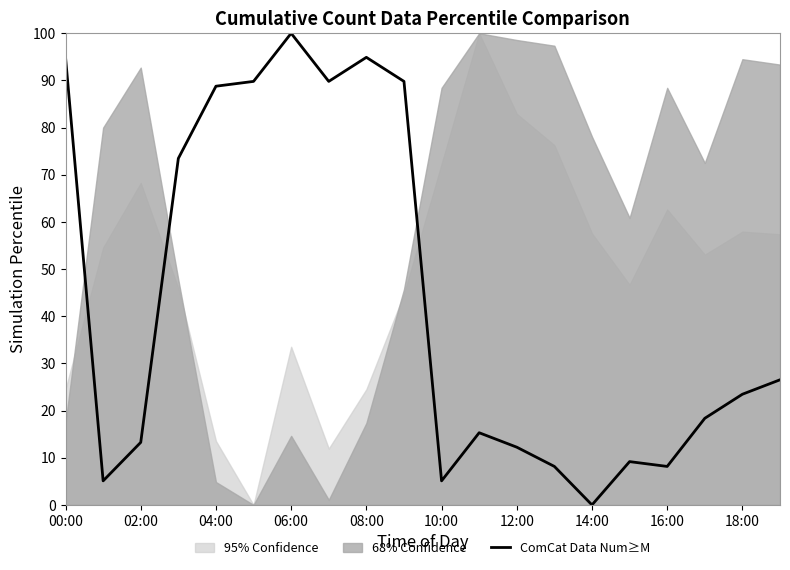

Is it true that ComCat Data Num≥M equals 170.1 at 00:00?

False